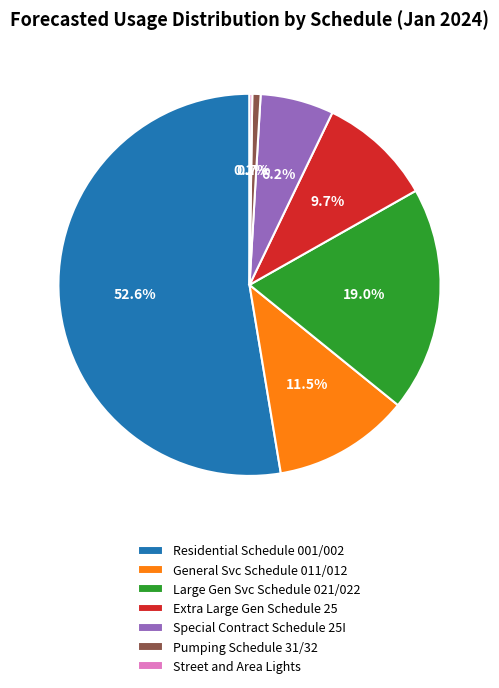

Combined, what portion of the pie is General Svc Schedule 011/012 and Extra Large Gen Schedule 25?

21.2%